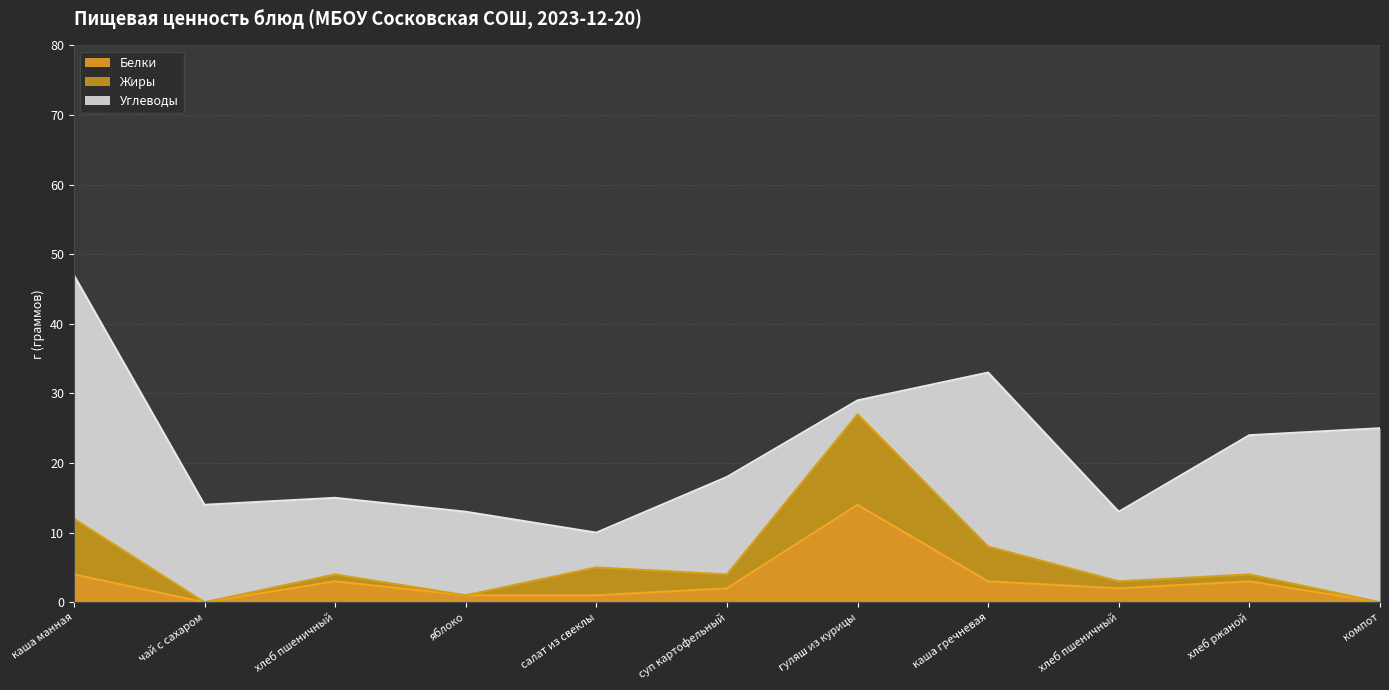

Between яблоко and чай с сахаром, which is larger?

яблоко